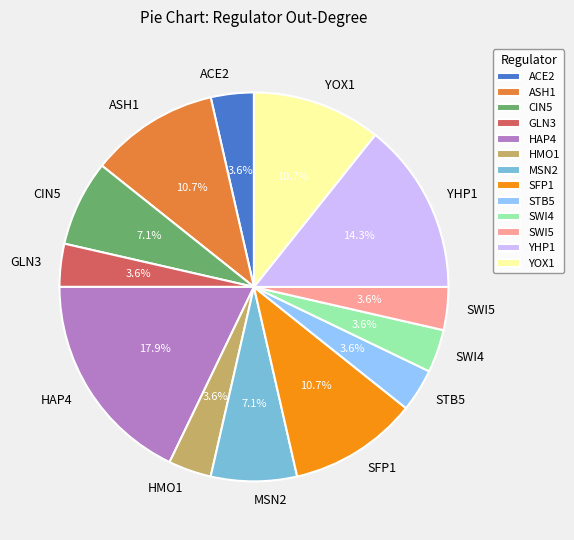

What is the ratio of the value at YHP1 to the value at ACE2?

4.0